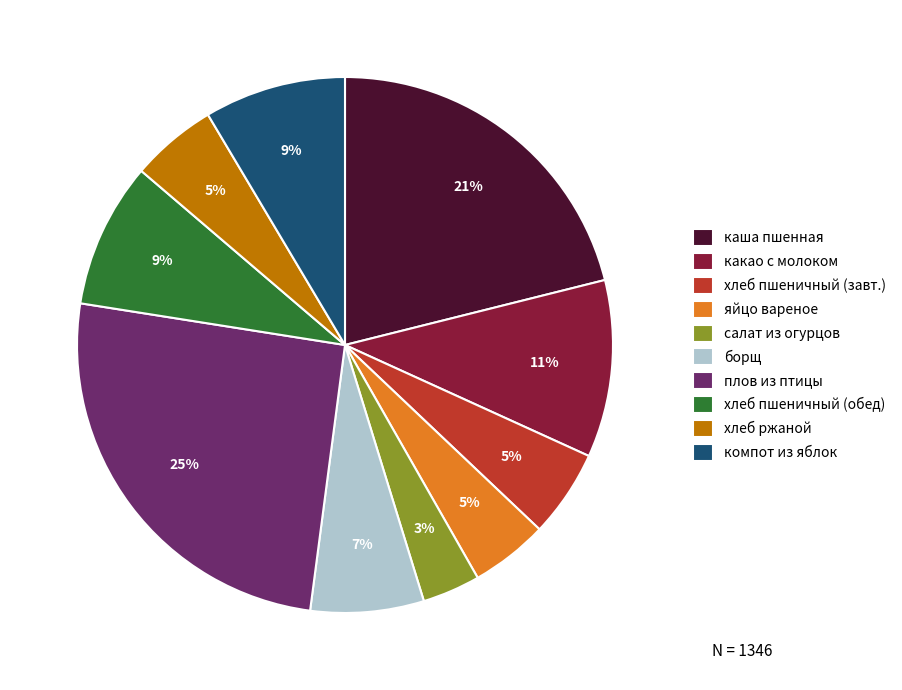

How many slices are in this pie chart?

10